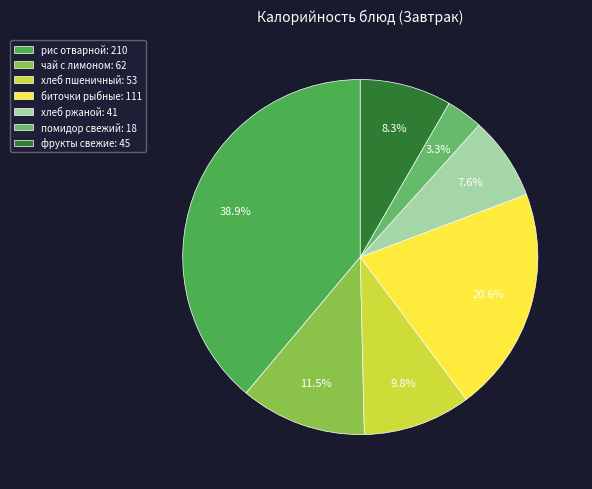

Does чай с лимоном account for over 50% of the chart?

No